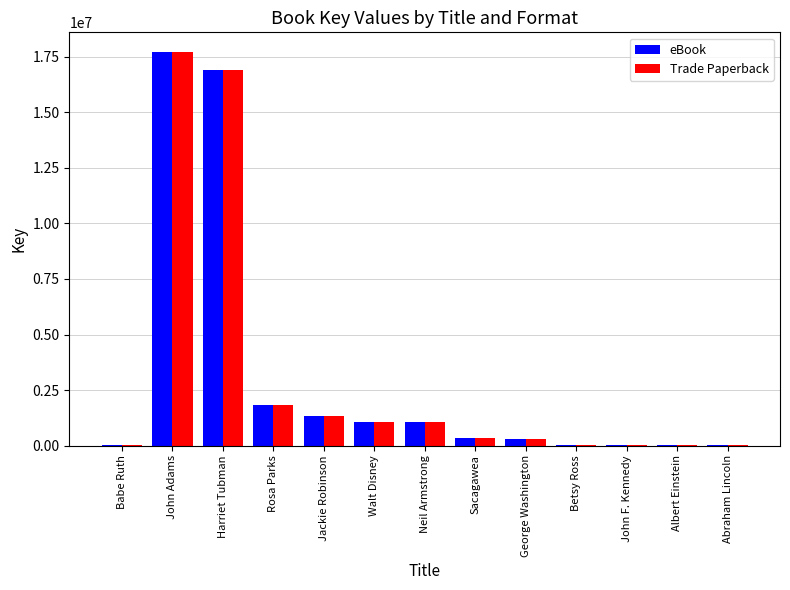

What is the sum of all eBook values?

40556948